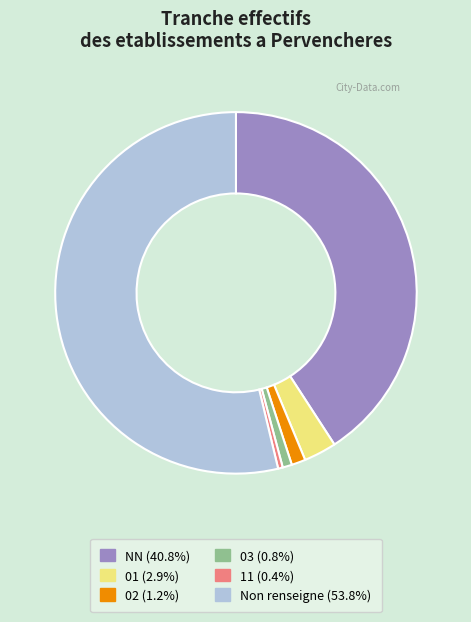

How many segments does this pie chart have?

6